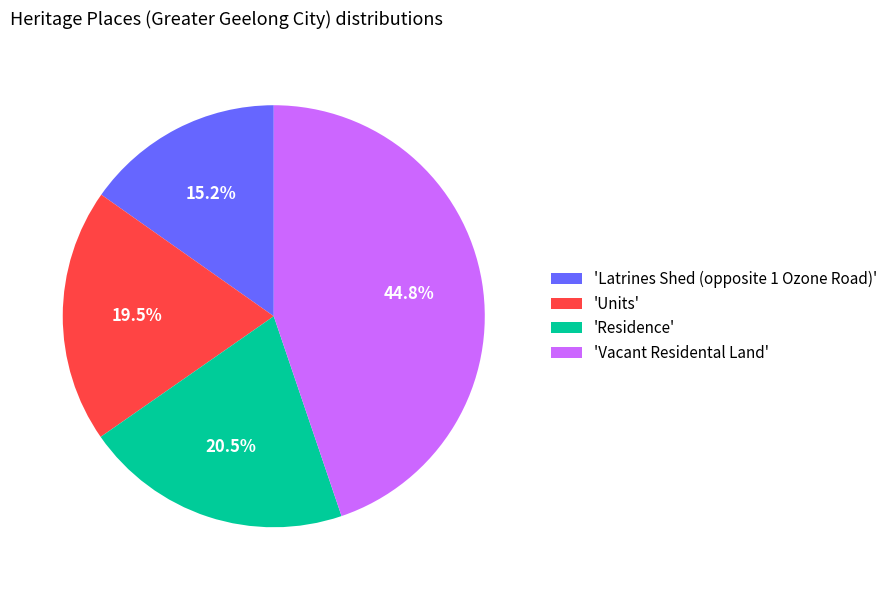

How many segments does this pie chart have?

4